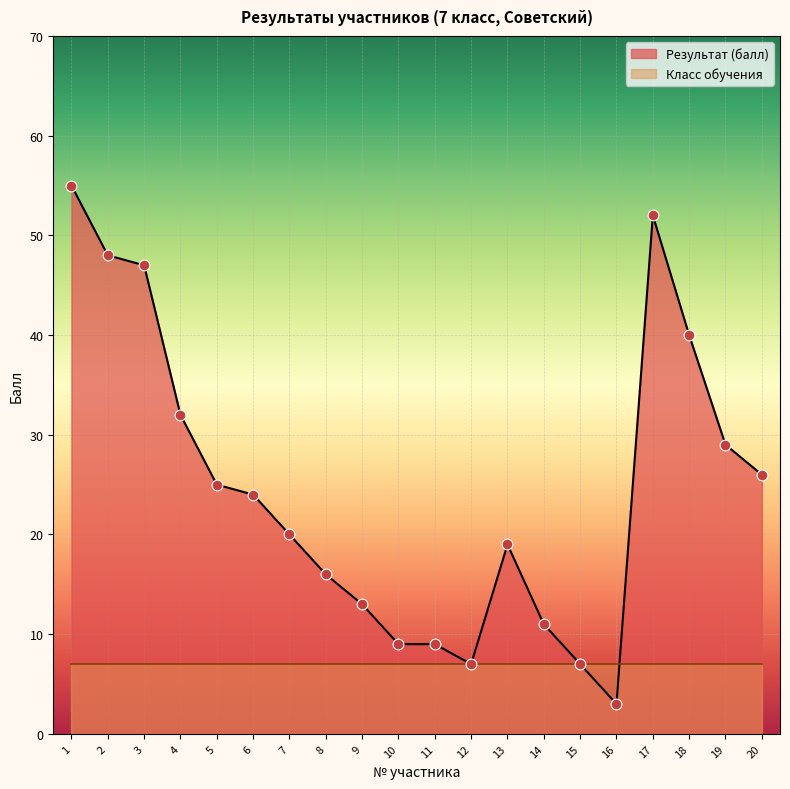

Approximately how many times larger is the value at 9 compared to 11?

1.4